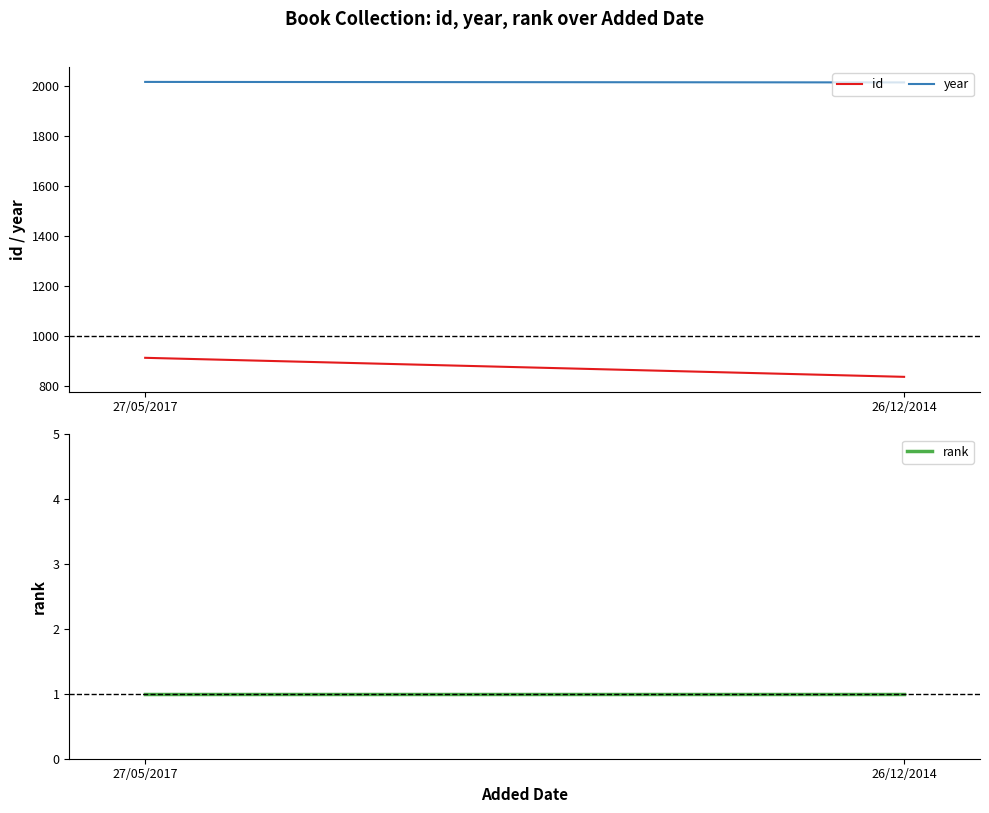

Which has a higher value, 26/12/2014 or 27/05/2017?

27/05/2017